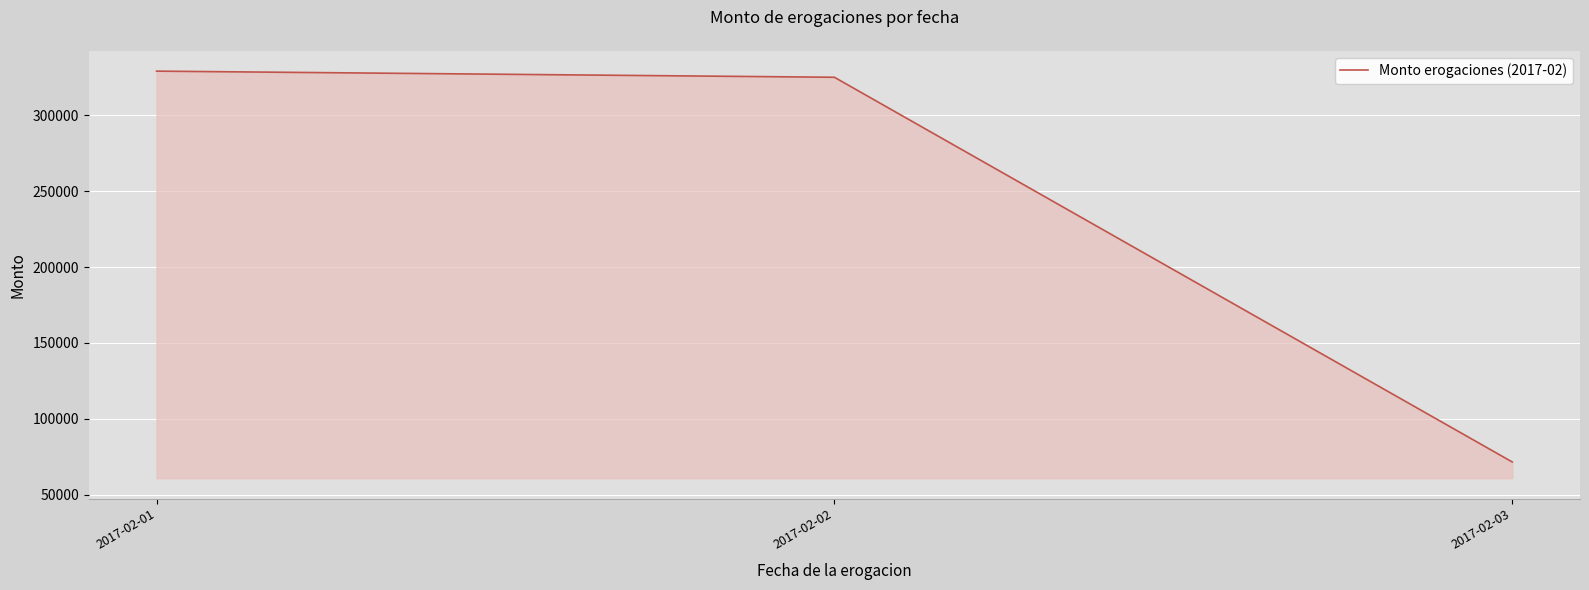

What is the greatest value displayed?

329156.6